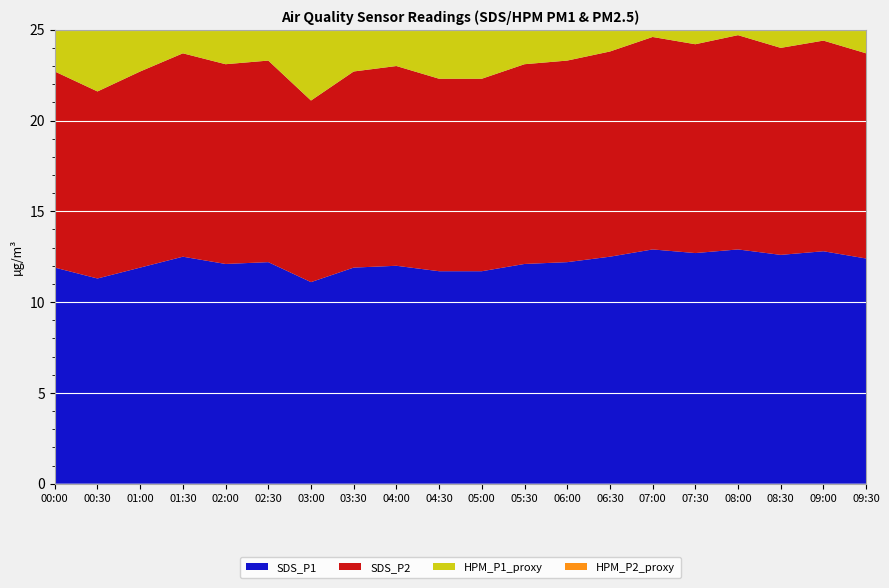

Reading right to left, what are all the values shown in this chart?

SDS_P1: 09:30=12.4	09:00=12.8	08:30=12.6	08:00=12.9	07:30=12.7	07:00=12.9	06:30=12.5	06:00=12.2	05:30=12.1	05:00=11.7	04:30=11.7	04:00=12.0	03:30=11.9	03:00=11.1	02:30=12.2	02:00=12.1	01:30=12.5	01:00=11.9	00:30=11.3	00:00=11.9
SDS_P2: 09:30=11.3	09:00=11.6	08:30=11.4	08:00=11.8	07:30=11.5	07:00=11.7	06:30=11.3	06:00=11.1	05:30=11.0	05:00=10.6	04:30=10.6	04:00=11.0	03:30=10.8	03:00=10.0	02:30=11.1	02:00=11.0	01:30=11.2	01:00=10.8	00:30=10.3	00:00=10.8
HPM_P1_proxy: 09:30=12.1	09:00=12.3	08:30=12.5	08:00=12.6	07:30=12.4	07:00=12.8	06:30=12.6	06:00=12.9	05:30=12.2	05:00=12.1	04:30=12.5	04:00=11.8	03:30=11.9	03:00=12.0	02:30=12.1	02:00=12.6	01:30=13.7	01:00=15.8	00:30=14.7	00:00=17.5
HPM_P2_proxy: 09:30=10.9	09:00=11.1	08:30=11.3	08:00=11.4	07:30=11.3	07:00=11.6	06:30=11.4	06:00=11.7	05:30=11.1	05:00=11.0	04:30=11.2	04:00=10.7	03:30=10.8	03:00=10.9	02:30=11.0	02:00=11.4	01:30=12.3	01:00=14.3	00:30=13.3	00:00=15.8